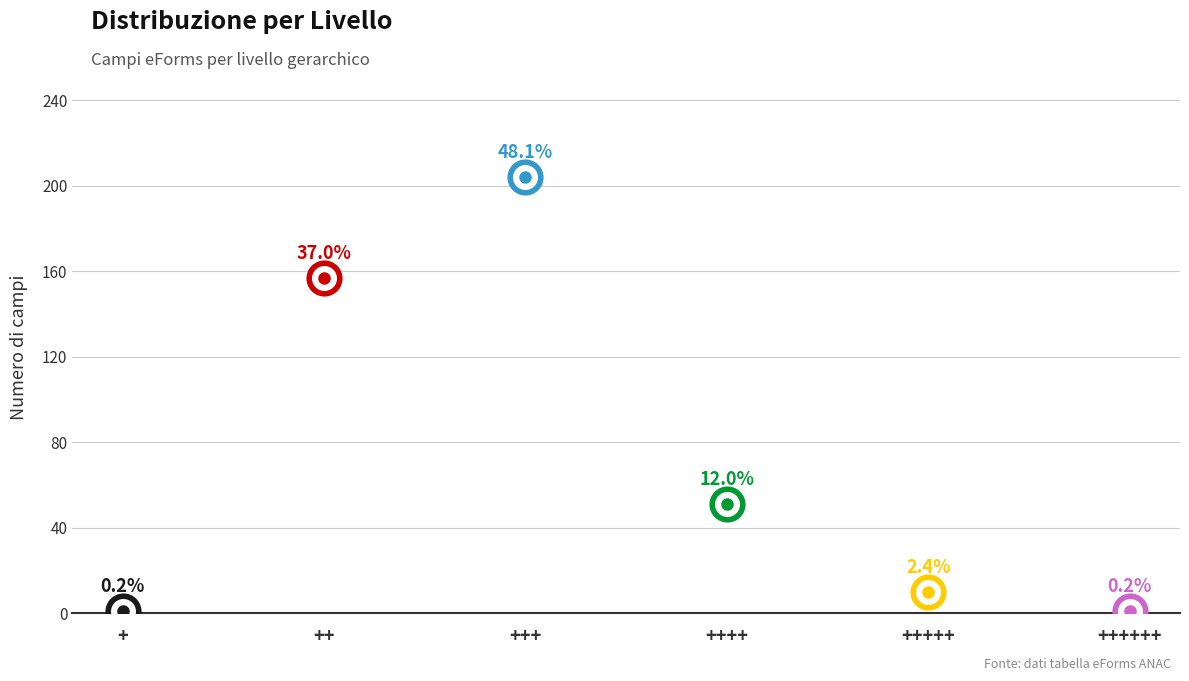

What position from the left is +++++?

5